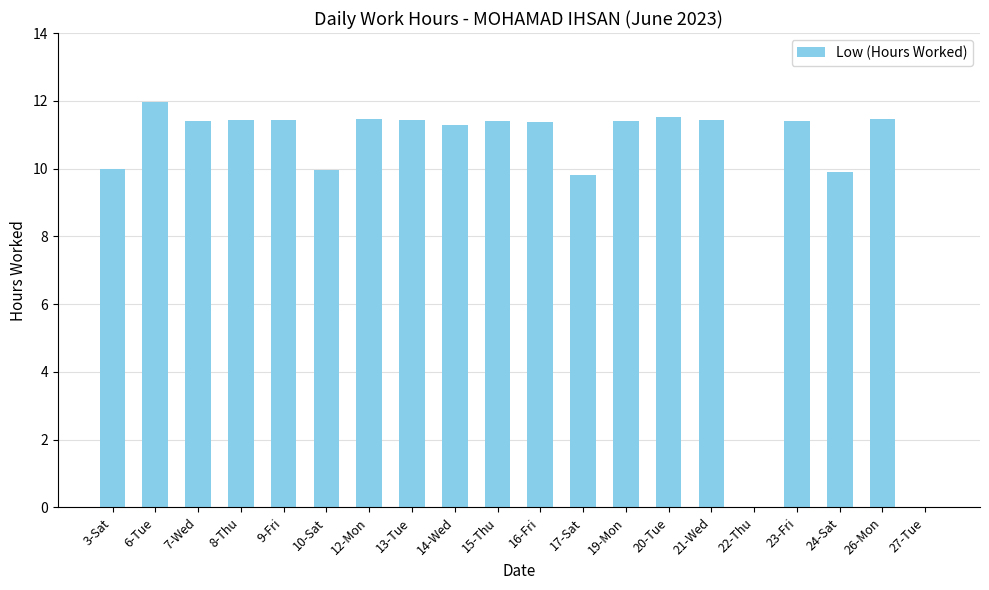

How many values exceed 11?

14